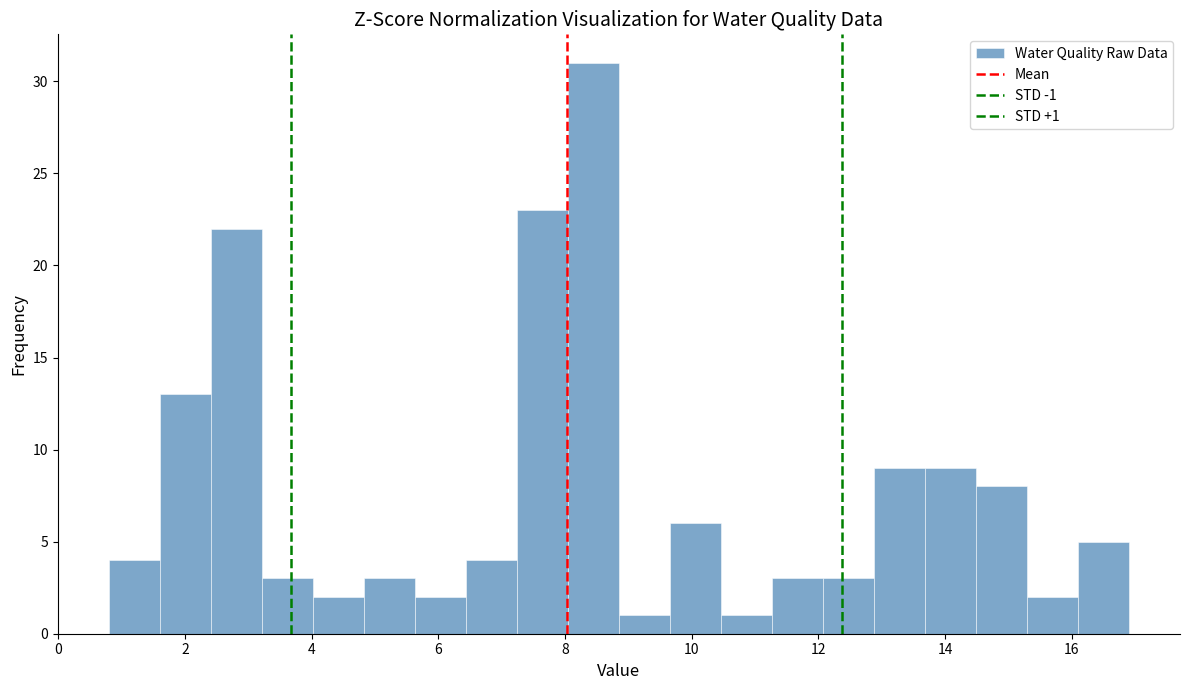

Which range on the x-axis has the tallest bar?

8.0 to 8.8